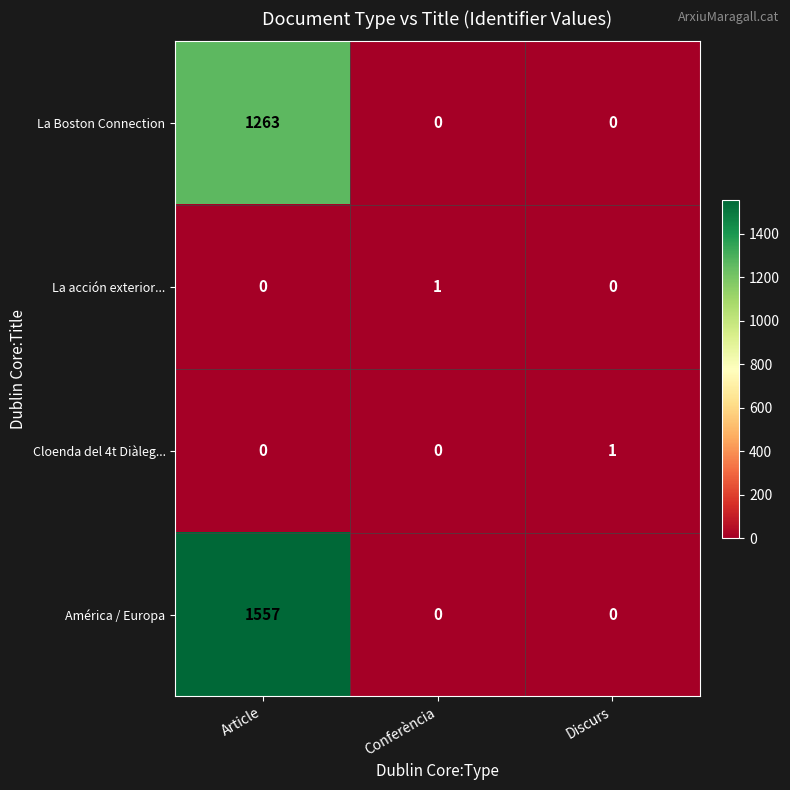

Between Article and Discurs, which series saw the biggest shift?

América / Europa